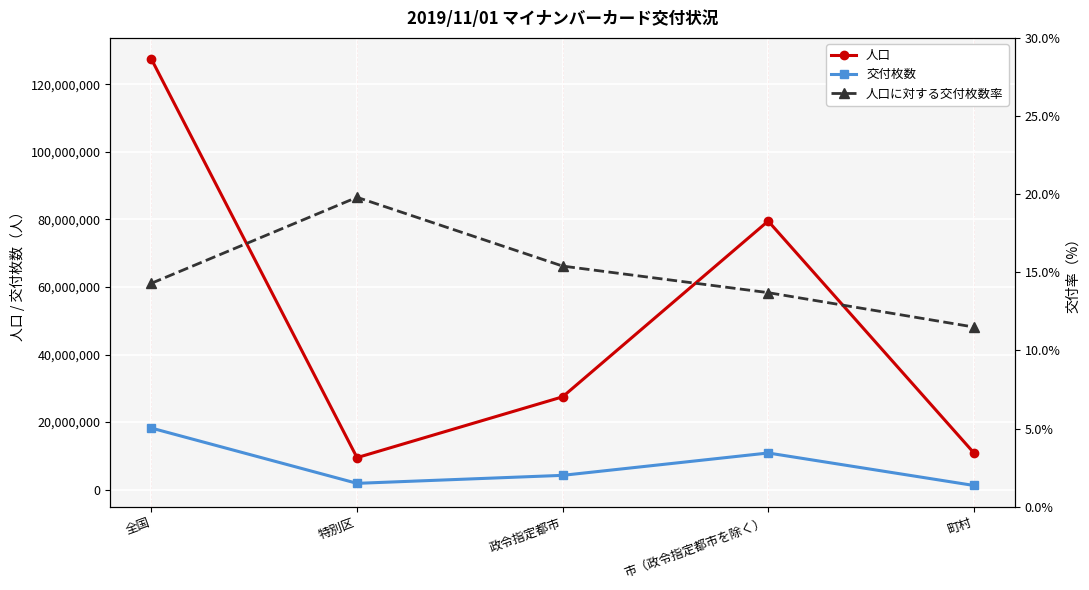

Is the value of 交付枚数 at 特別区 greater than the value of 人口に対する交付枚数率 at 政令指定都市?

Yes